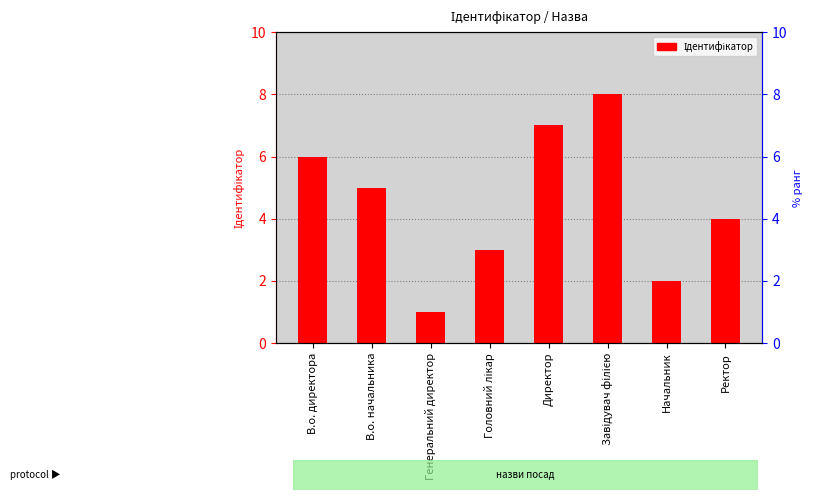

Does the chart contain any negative values?

No